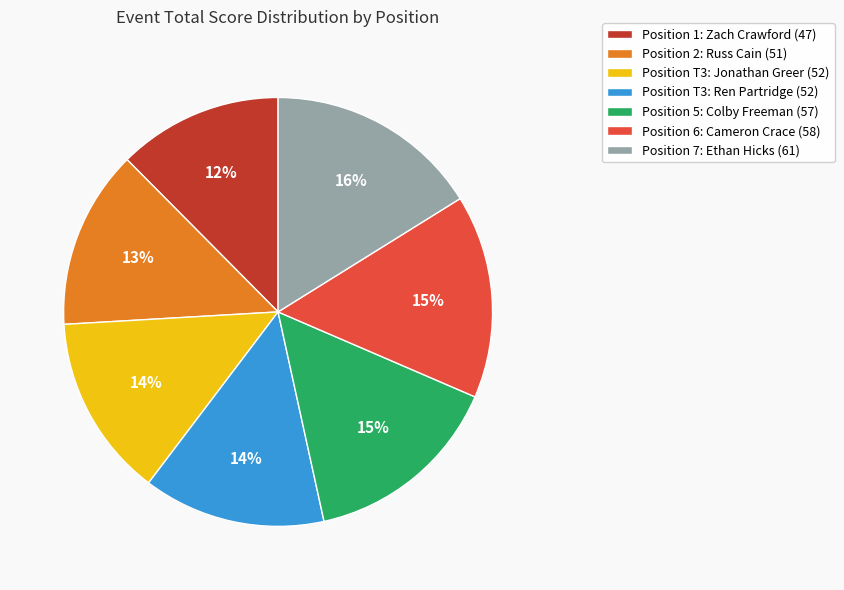

Does Position 7: Ethan Hicks (61) account for over 50% of the chart?

No